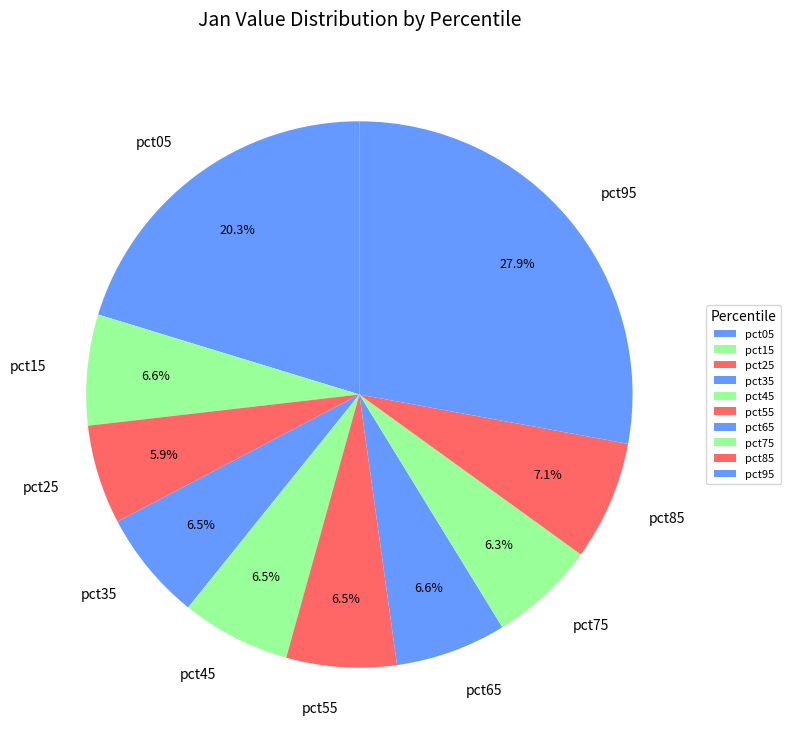

Which slice is the largest?

pct95